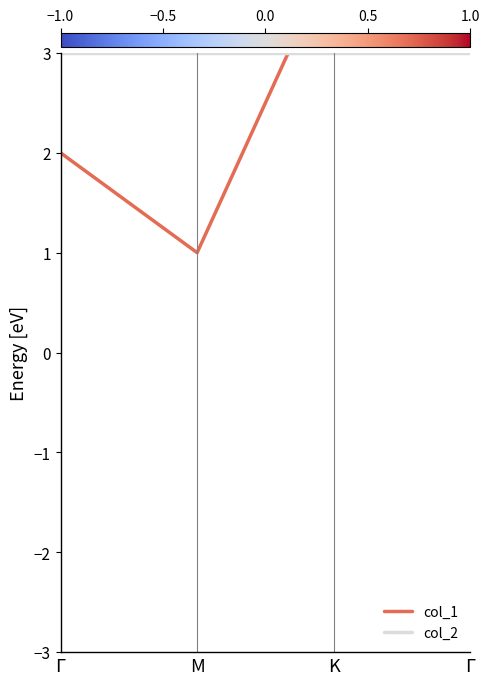

Reading right to left, transcribe all the data shown in this chart.

col_1: 3	4	1	2
col_2: 3	3	3	3